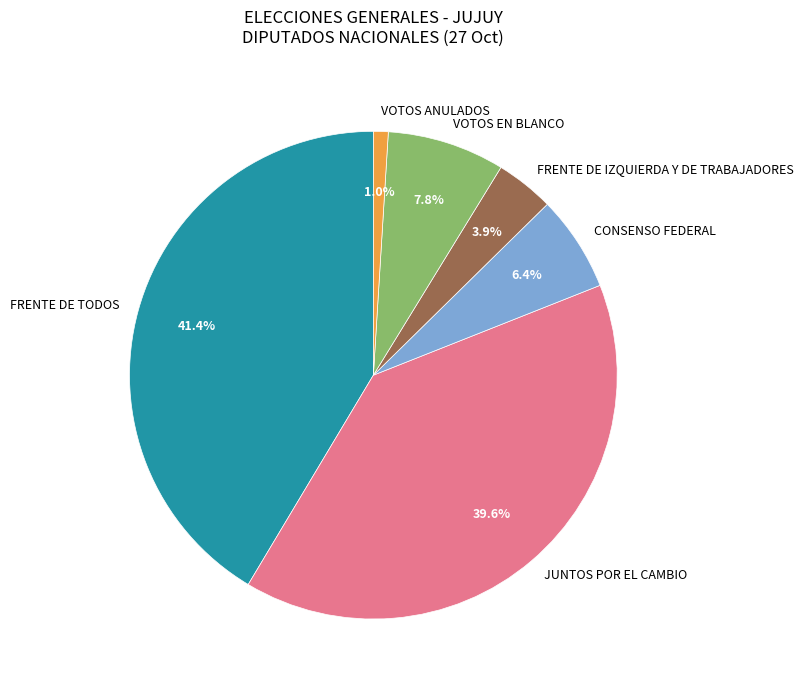

To the nearest percent, what portion does VOTOS EN BLANCO represent?

8%